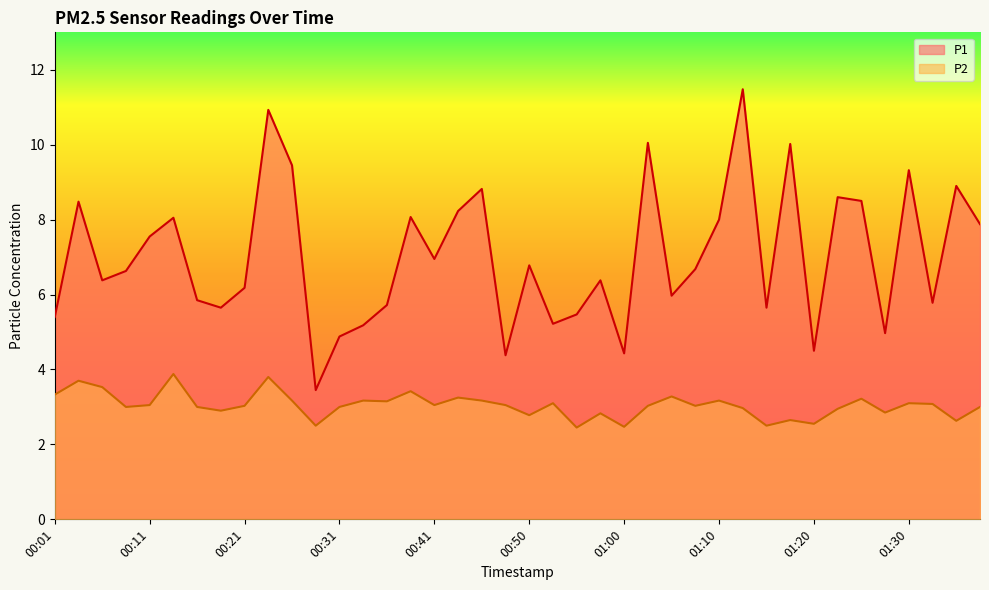

True or false: P1 and P2 intersect in this chart.

False